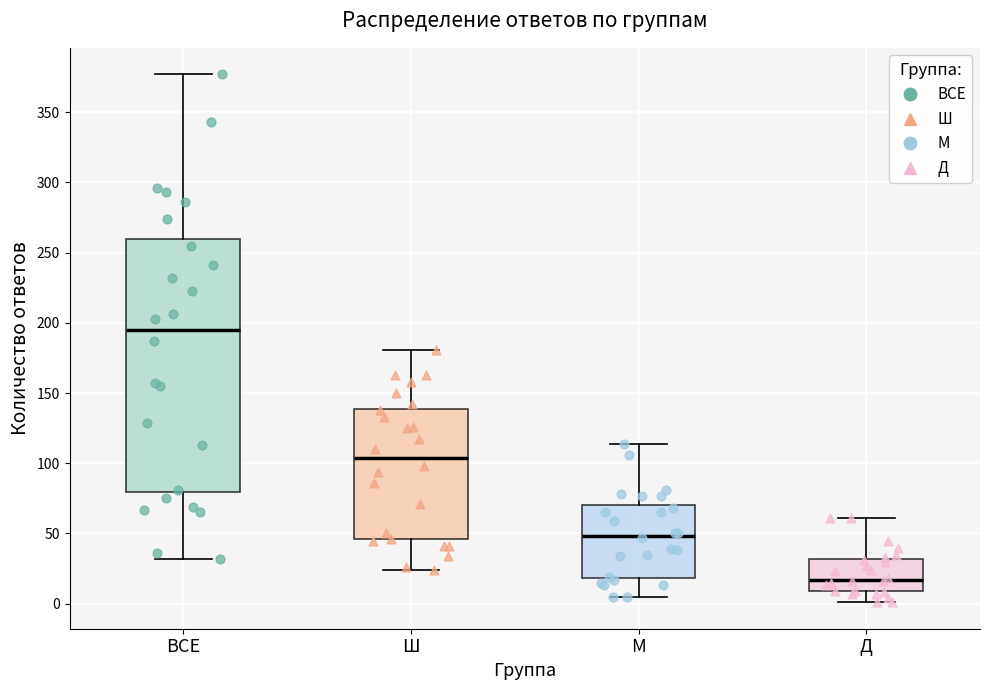

Which box's median line is the highest?

ВСЕ